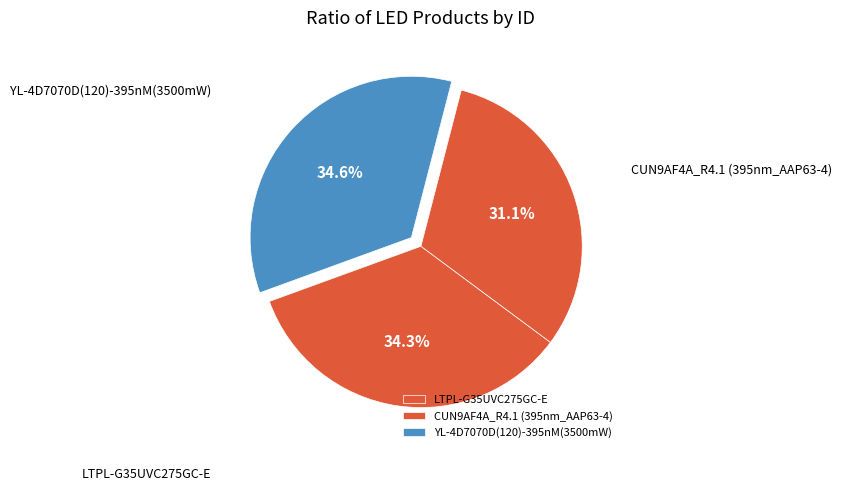

Count the number of slices in the pie.

3